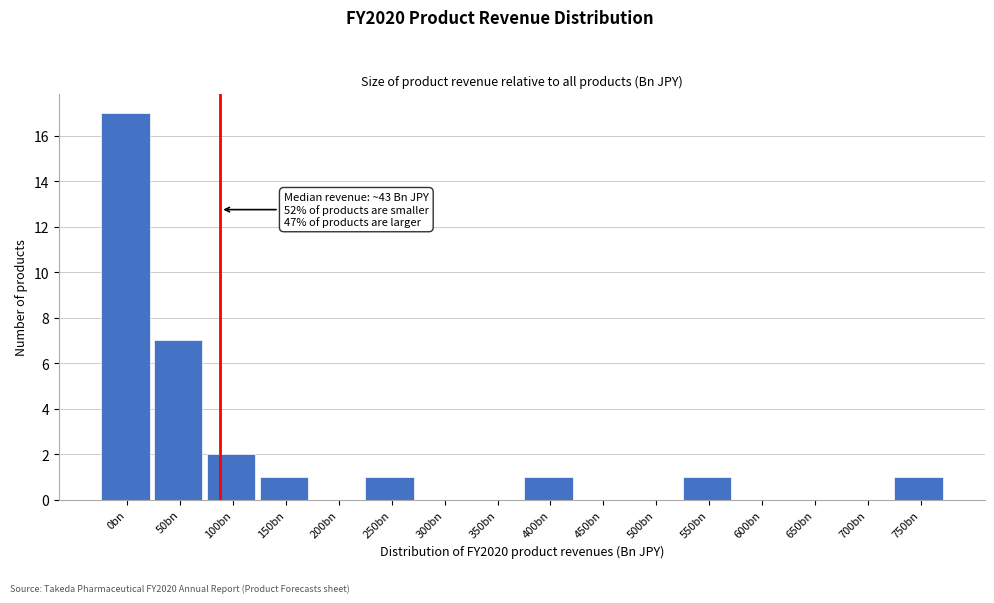

Reading left to right, list all the values displayed in this chart.

0bn=17	50bn=7	100bn=2	150bn=1	200bn=0	250bn=1	300bn=0	350bn=0	400bn=1	450bn=0	500bn=0	550bn=1	600bn=0	650bn=0	700bn=0	750bn=1